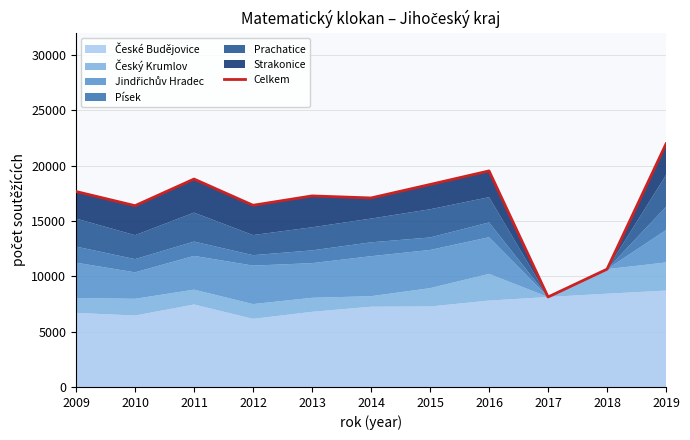

What is the average value?

16551